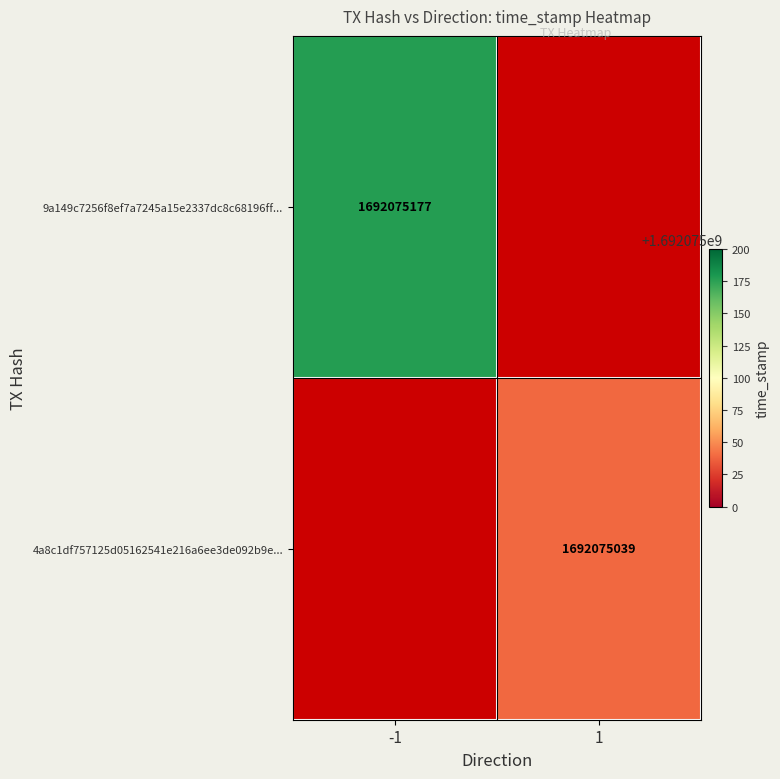

Rank the categories by 4a8c1df757125d05162541e216a6ee3de092b9e value from lowest to highest.

direction_-1, direction_1